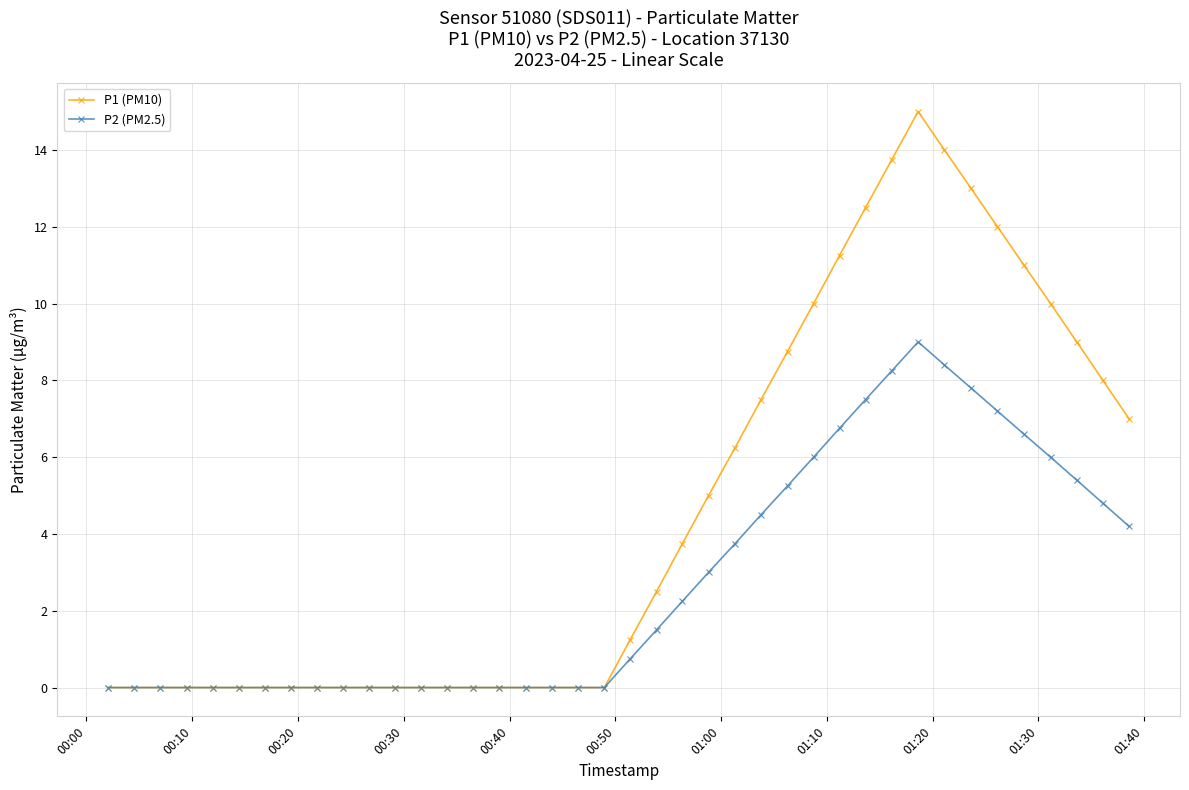

How many lines are shown in the chart?

2